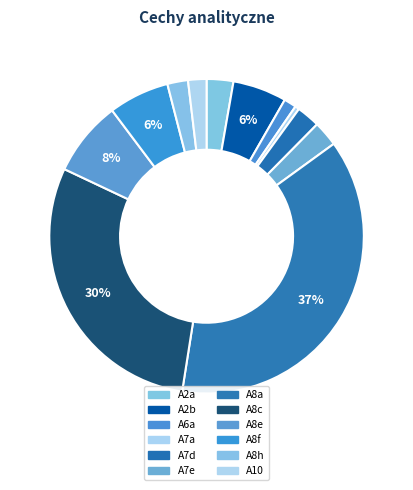

How many segments does this pie chart have?

12